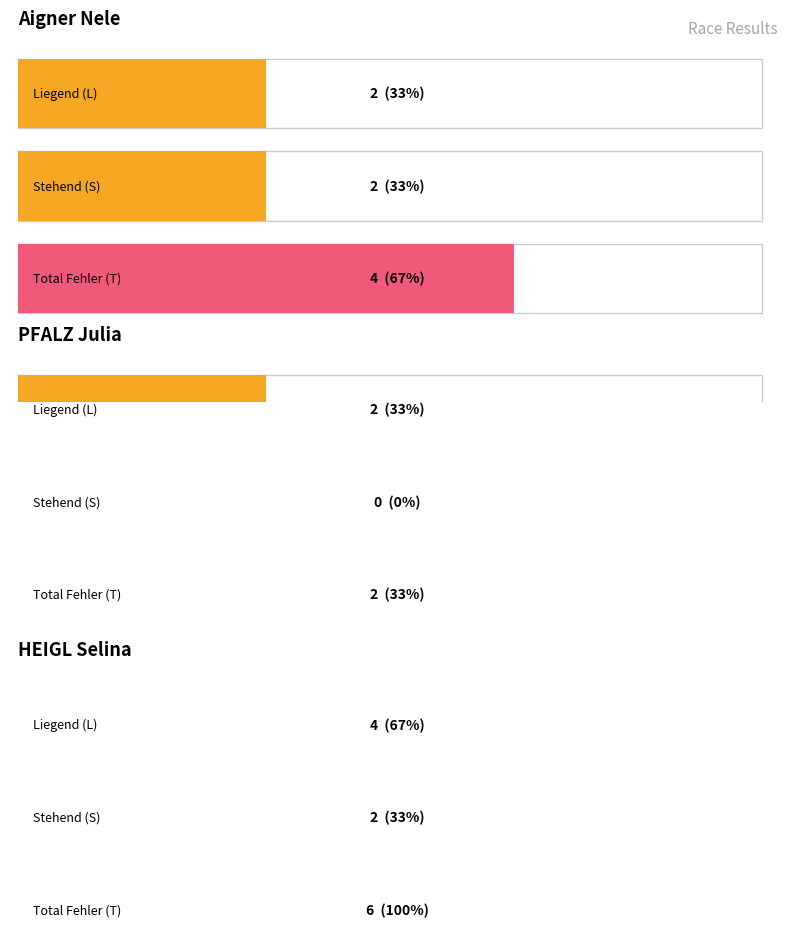

The value of T at HEIGL Selina (Pos 3) is 6. True or false?

True